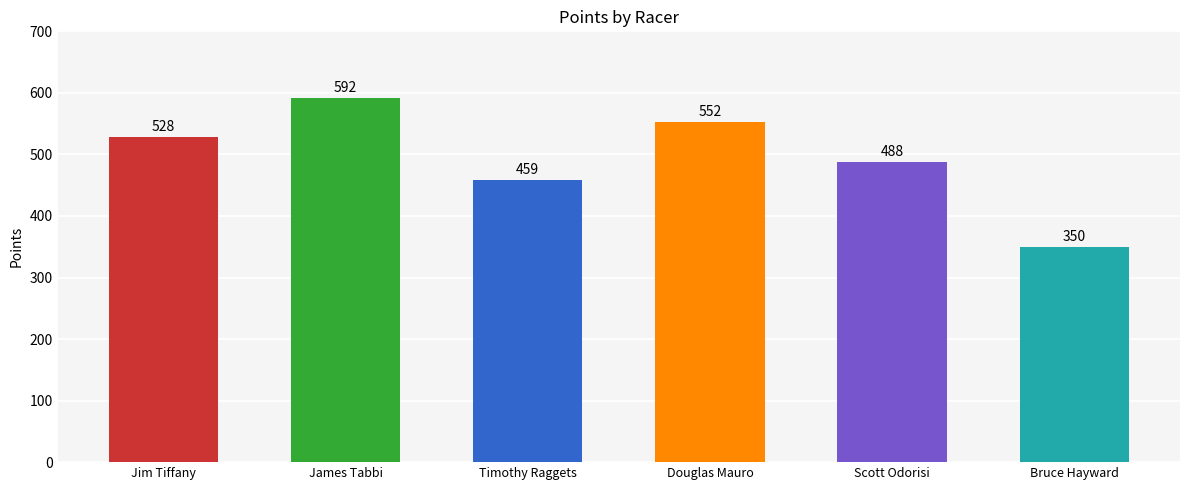

What value does the data have at Jim Tiffany?

528.2